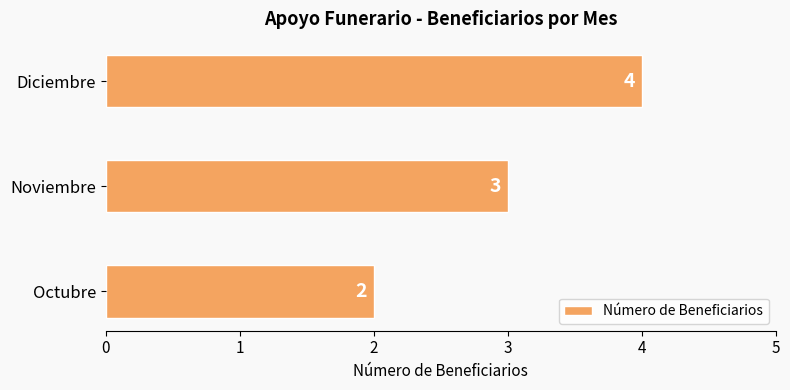

What is the greatest value displayed?

4